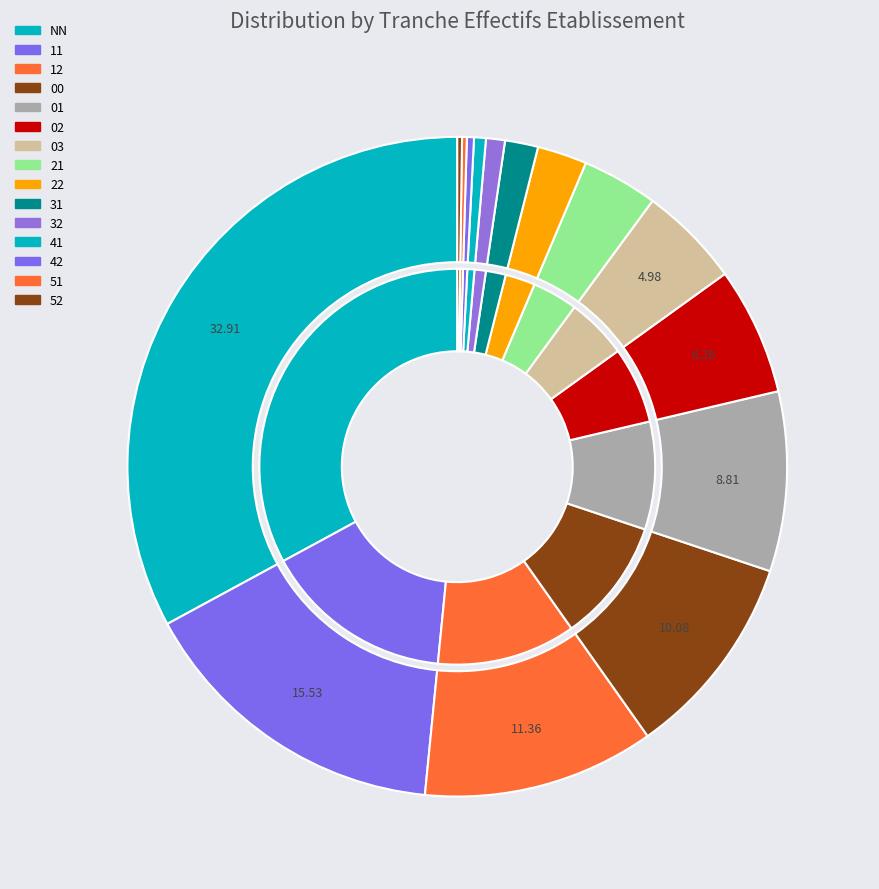

True or false: 02 accounts for 15% of the total.

False